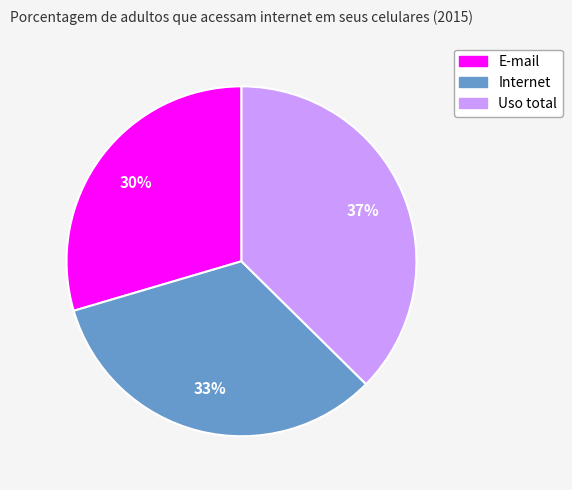

To the nearest percent, what is the average slice percentage?

33%